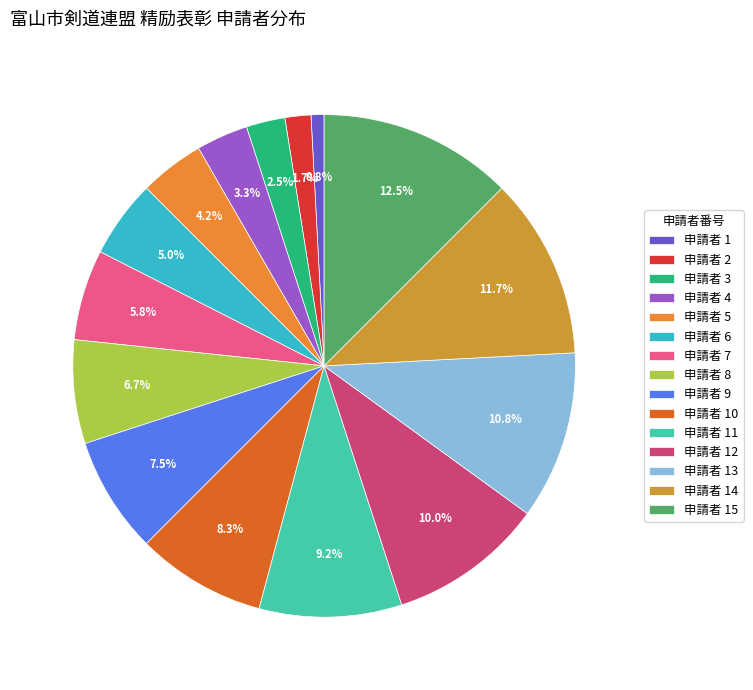

Count the number of slices in the pie.

15